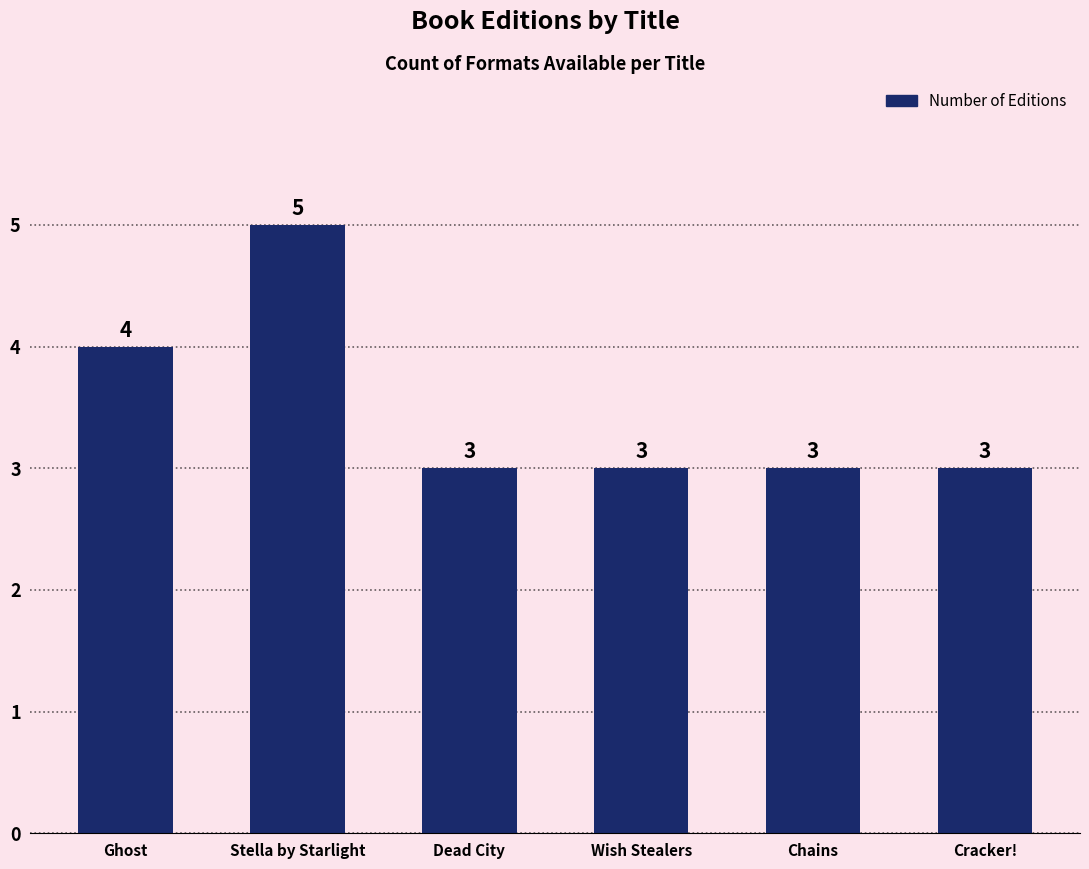

Reading left to right, list all the values displayed in this chart.

Ghost=4	Stella by Starlight=5	Dead City=3	Wish Stealers=3	Chains=3	Cracker!=3